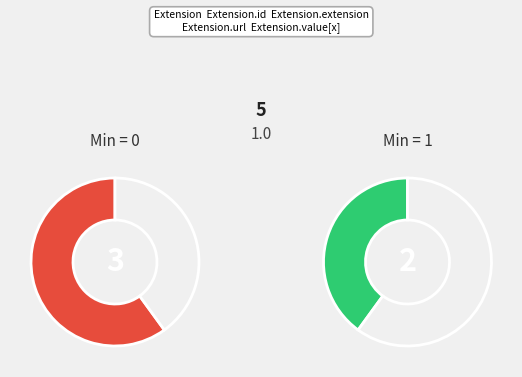

The Extension.id slice represents 8% of the pie. True or false?

False